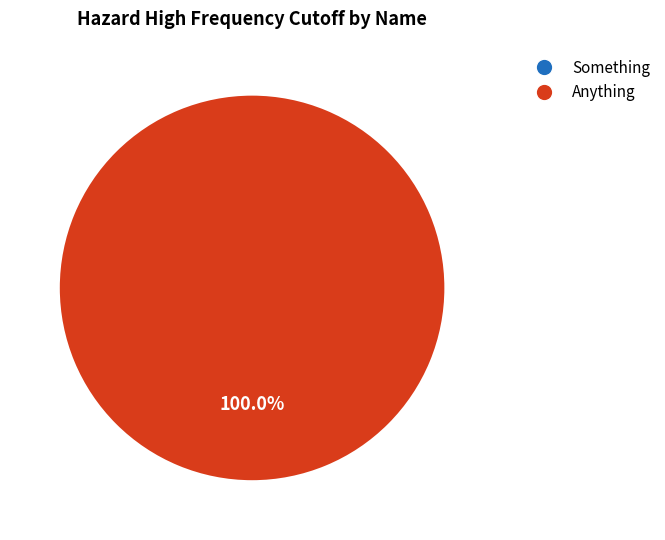

Which has a higher value, Anything or Something?

Anything